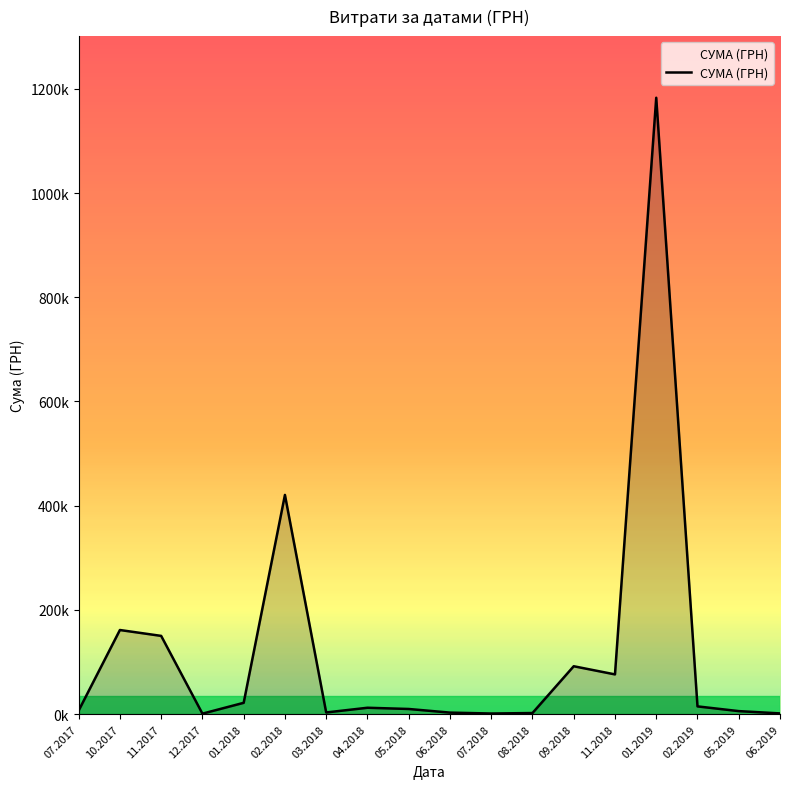

Where is the first local minimum?

12.2017